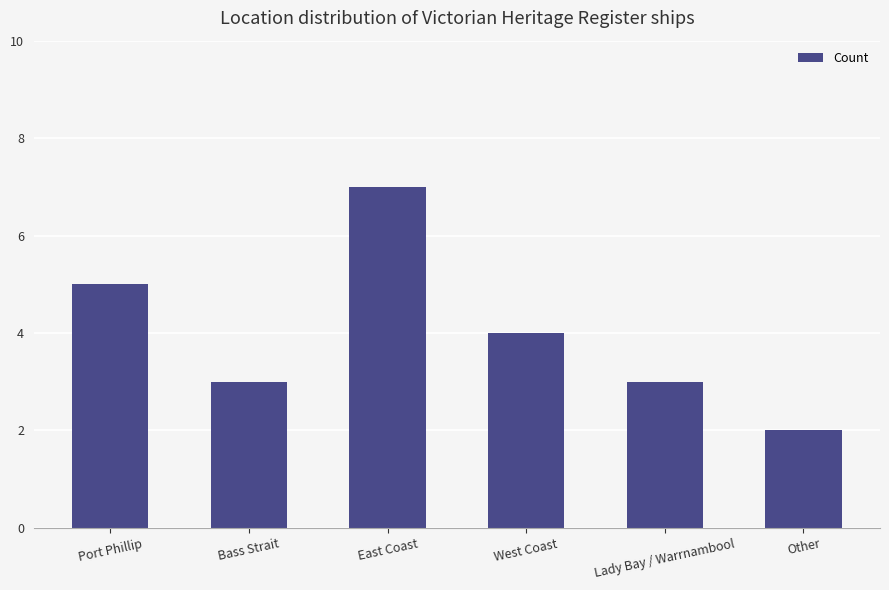

What position from the right is West Coast?

3